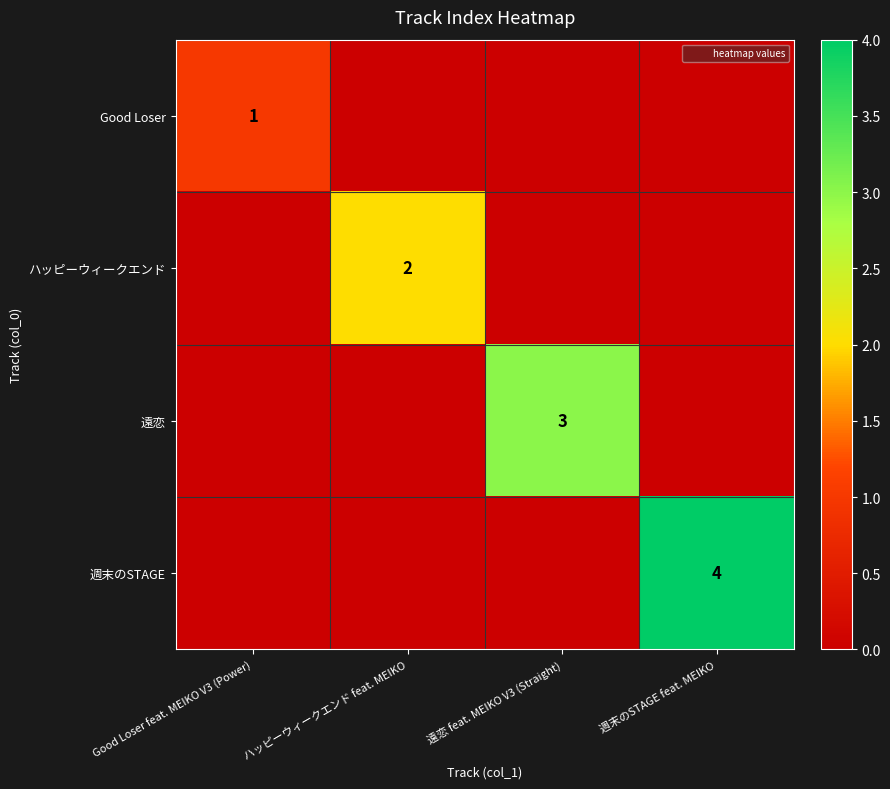

What is the greatest value displayed?

4